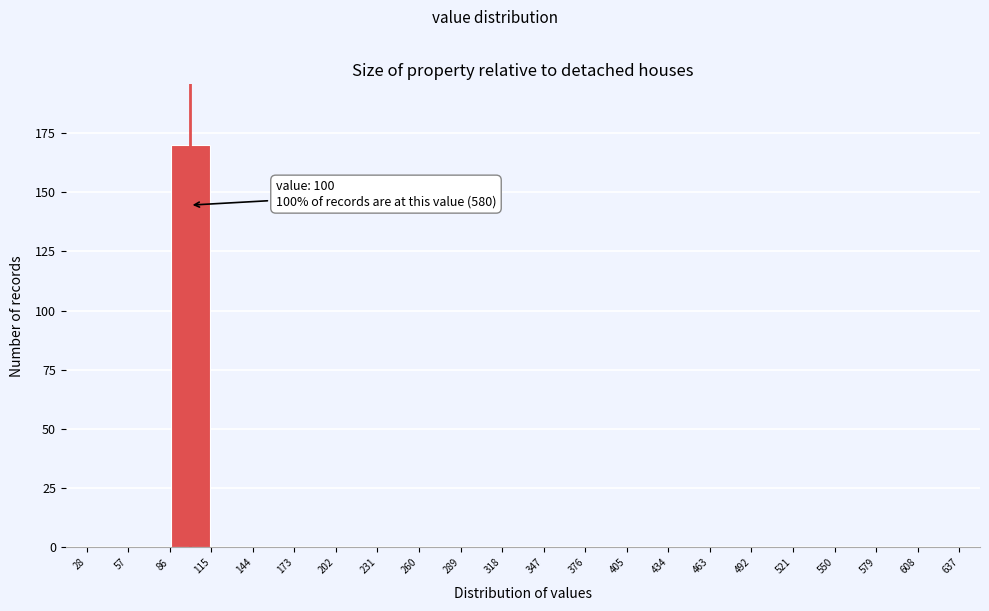

Over which range of the x-axis is the bar tallest?

86 to 115